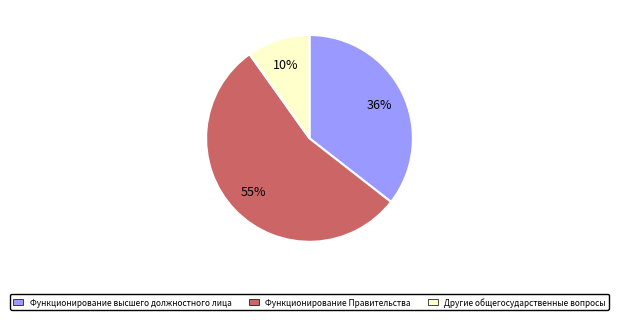

Is there any slice that represents more than half of the pie?

Yes